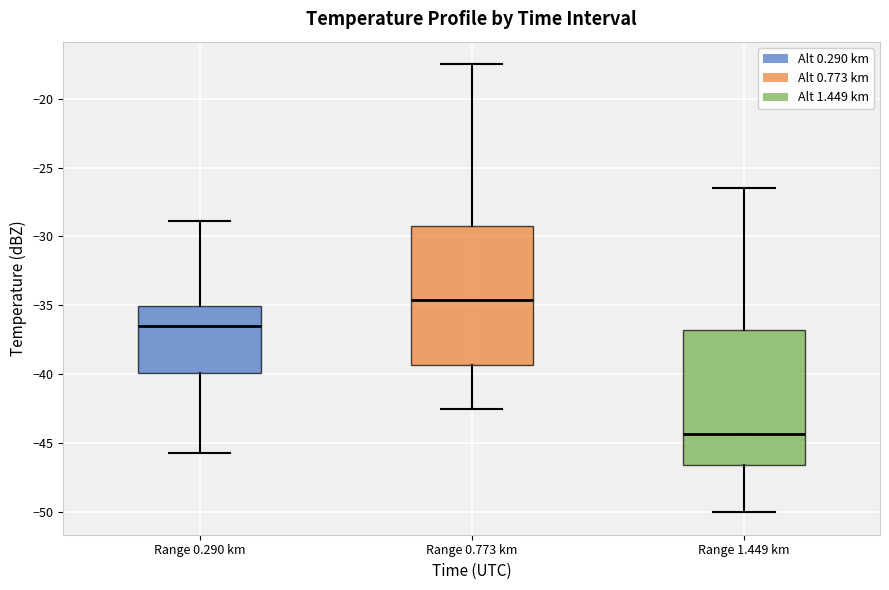

Where does the median line of the box for Range 1.449 km sit on the y-axis? The values are not printed on the chart, so give them approximately, as read against the axis.

-44.5